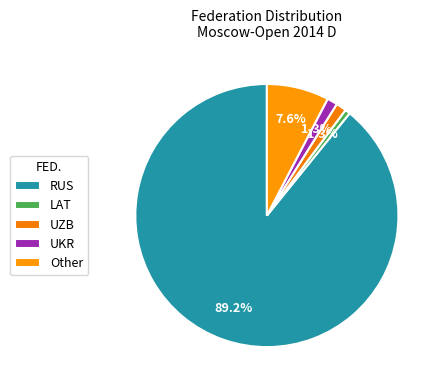

Which category has the biggest portion of the pie?

RUS